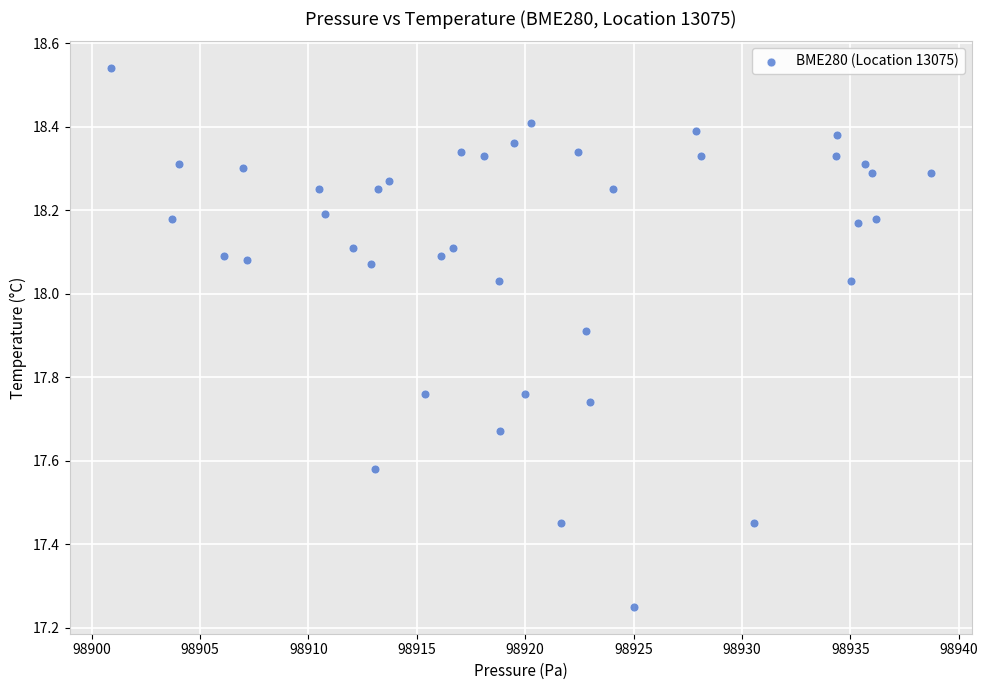

What is the range of Y values (max minus min)?

1.3